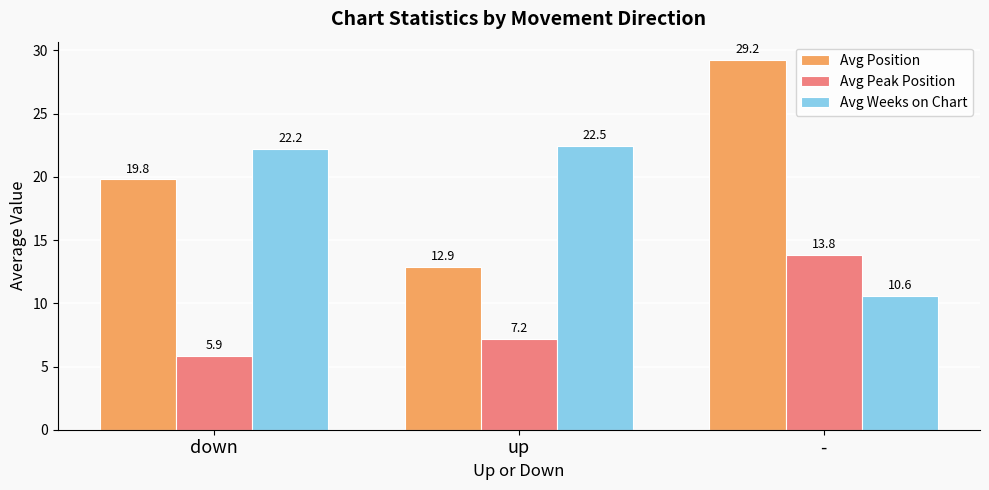

List the series in order of their peak value, highest first.

Avg Position, Avg Weeks on Chart, Avg Peak Position